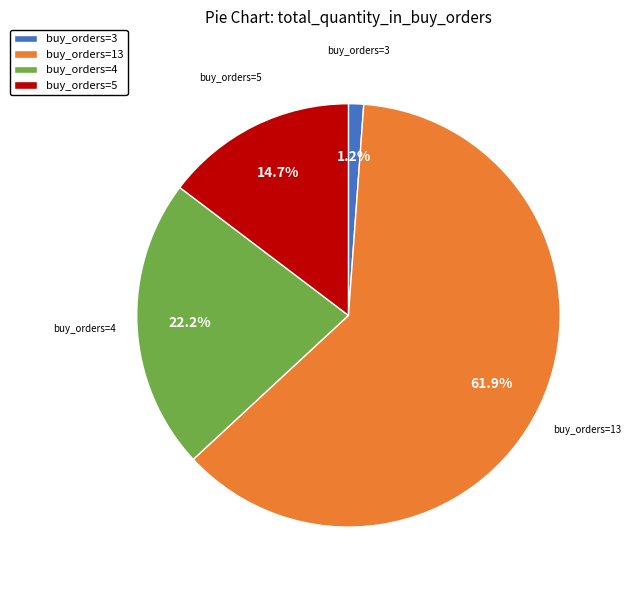

Rank the categories by value from lowest to highest.

buy_orders=3, buy_orders=5, buy_orders=4, buy_orders=13